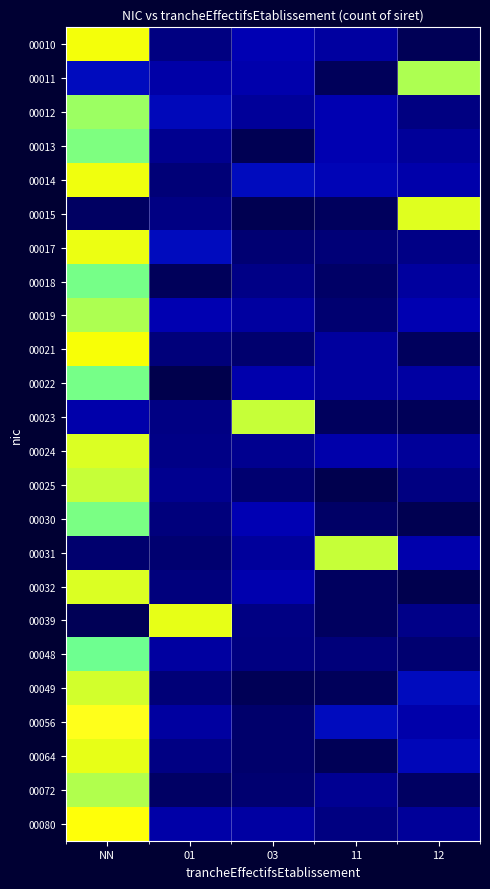

Between NN and 12, which is larger?

NN